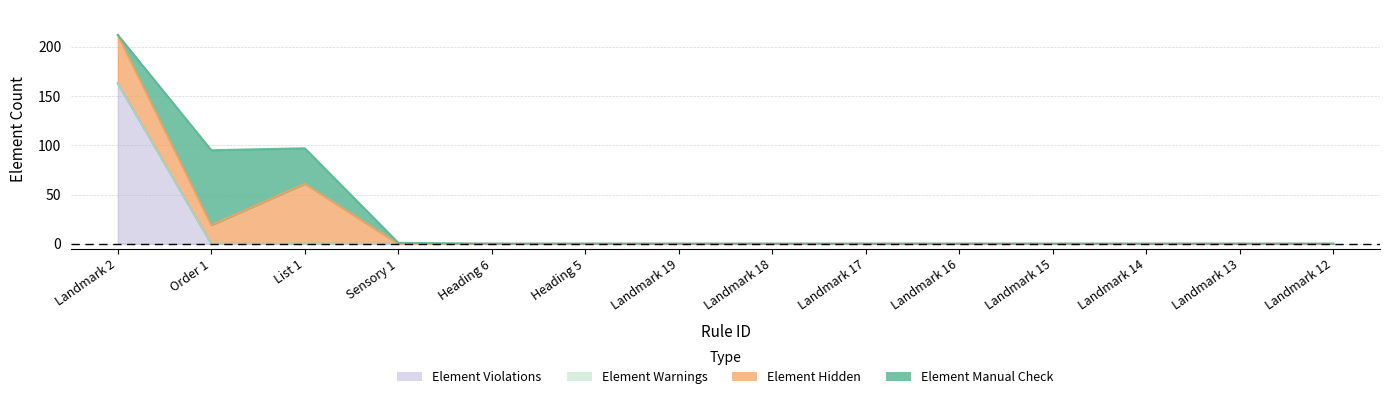

What is the maximum value shown in the chart?

163